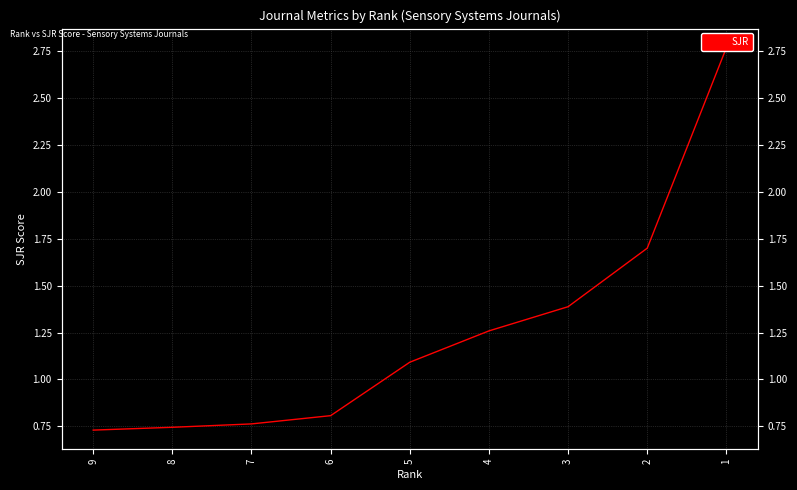

The chart shows a value of 0.2 at 9. True or false?

False